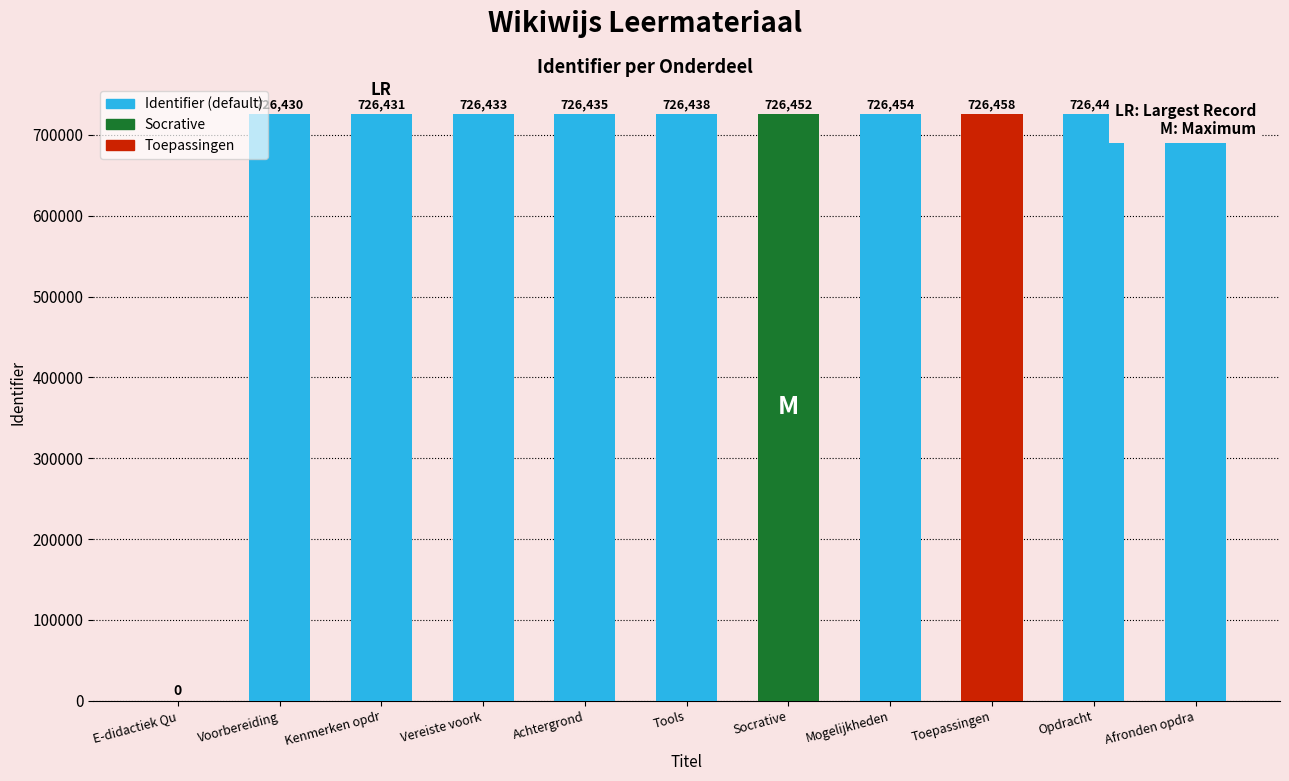

True or false: the data shows 726442 at Afronden opdra.

True